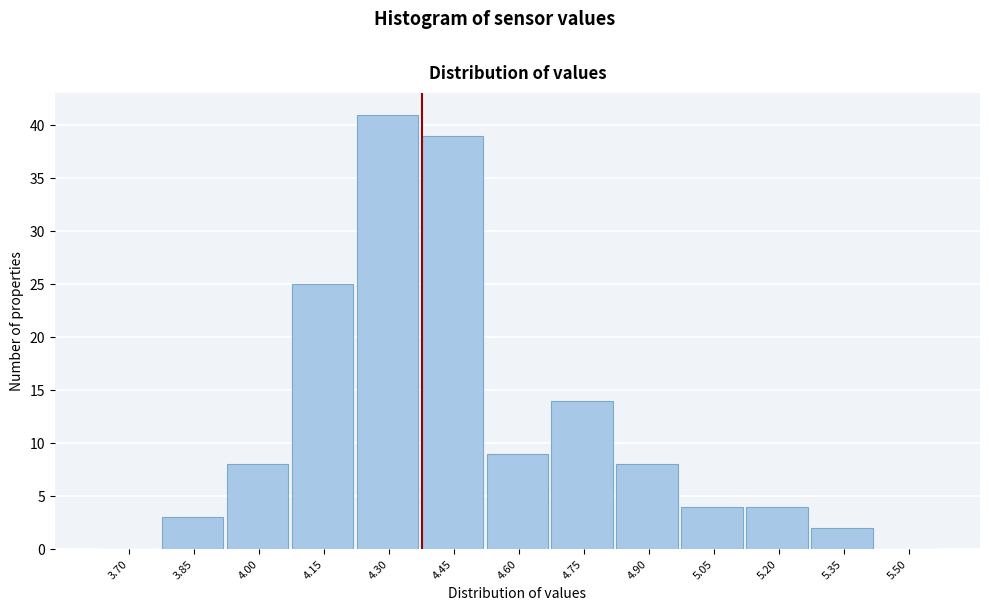

Reading left to right, list all the values displayed in this chart.

3.70=0	3.85=3	4.00=8	4.15=25	4.30=41	4.45=39	4.60=9	4.75=14	4.90=8	5.05=4	5.20=4	5.35=2	5.50=0